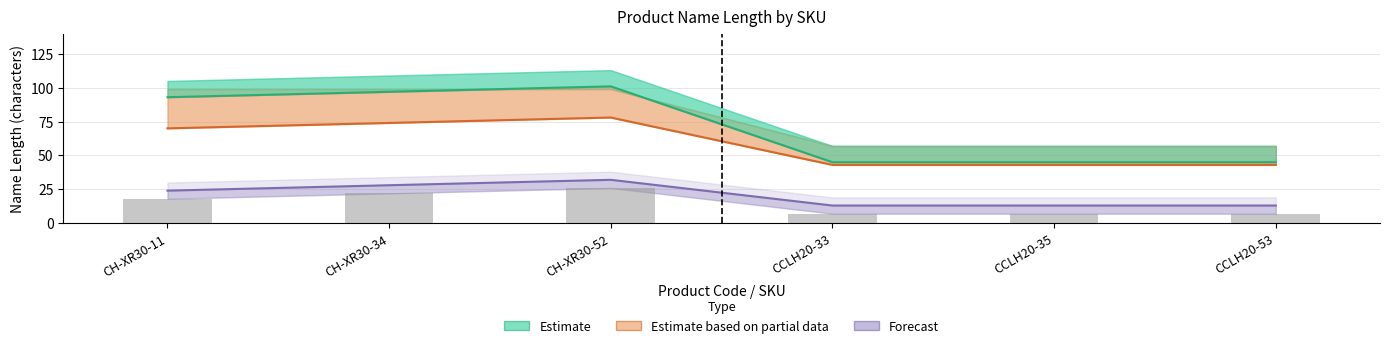

What is the lowest value of the Estimate series?

45